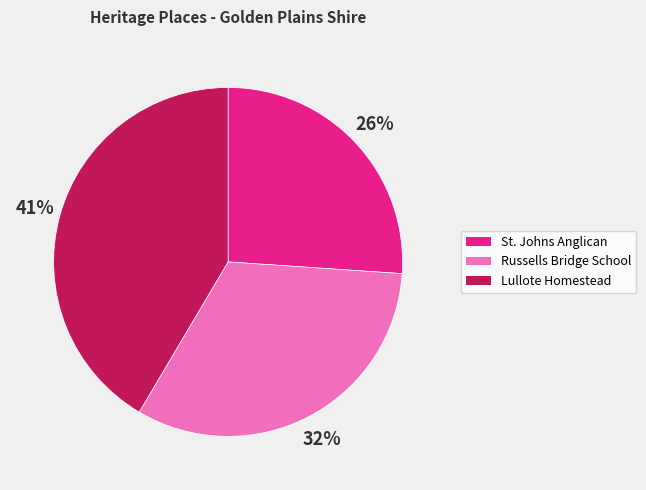

Is there any slice that represents more than half of the pie?

No